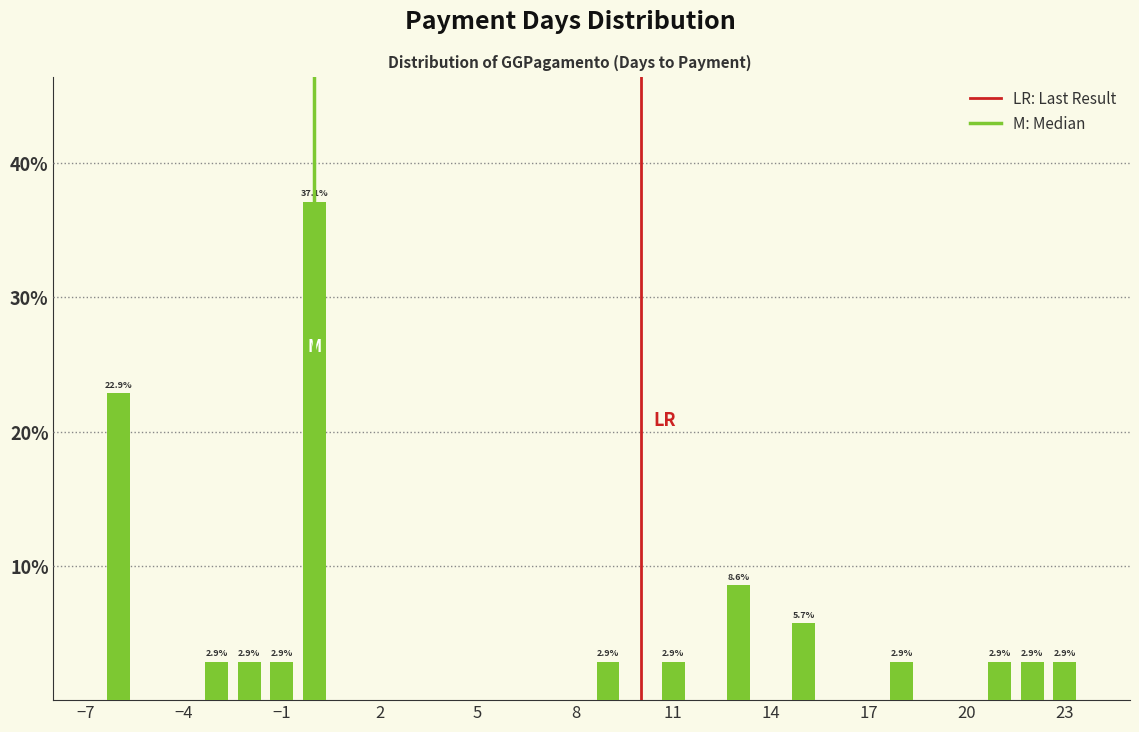

Around what value on the x-axis is the tallest bar? Give the approximate position of its centre, as read against the axis.

0.0